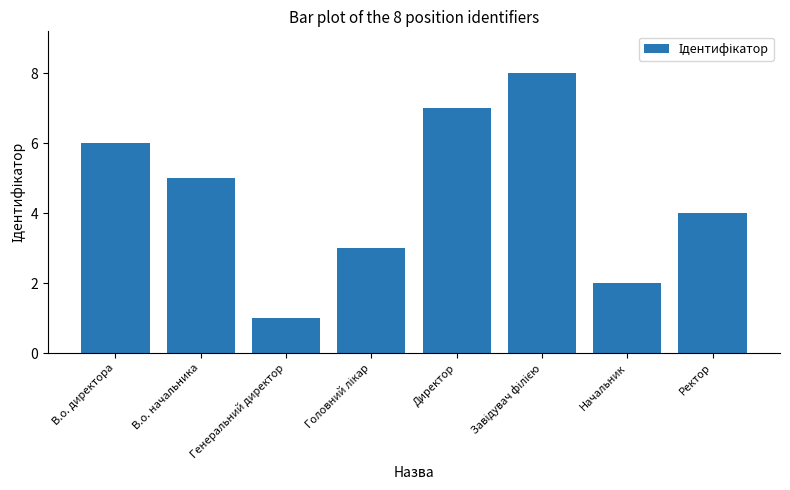

How many bars are there in total?

8